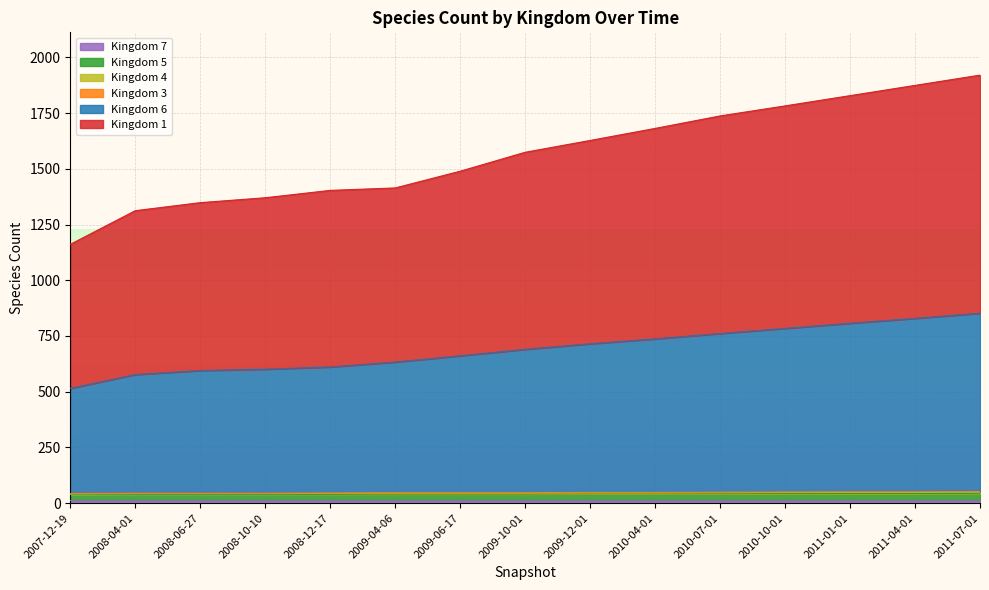

At which category is the sum across all series the highest?

2011-07-01